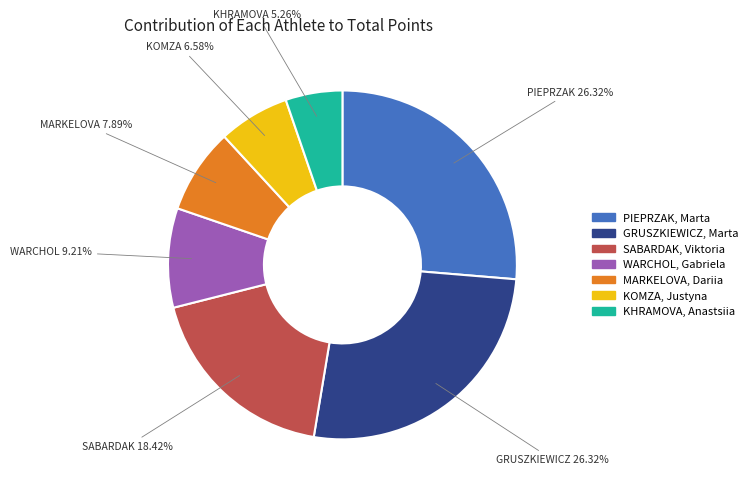

Count the number of slices in the pie.

7